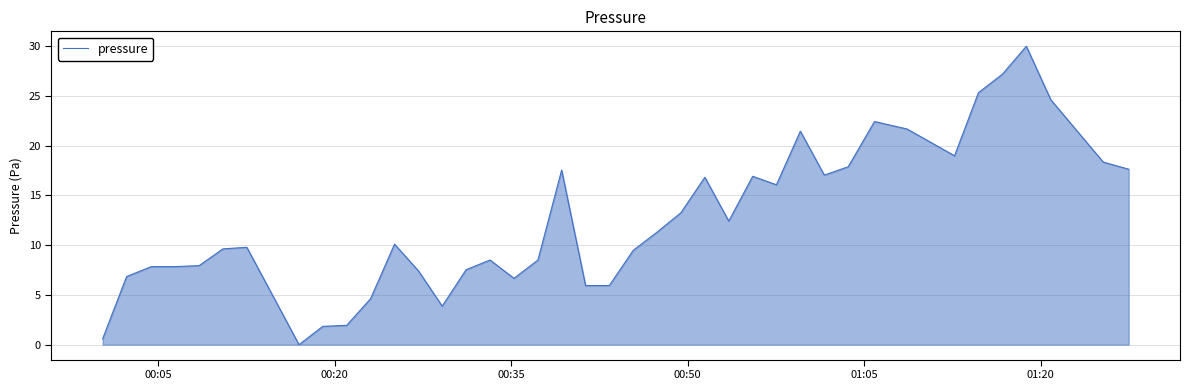

What is the maximum value shown in the chart?

30.0